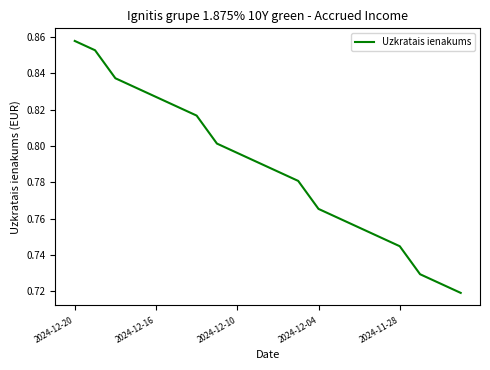

Reading left to right, list all the values displayed in this chart.

0.9	0.9	0.8	0.8	0.8	0.8	0.8	0.8	0.8	0.8	0.8	0.8	0.8	0.8	0.8	0.8	0.7	0.7	0.7	0.7